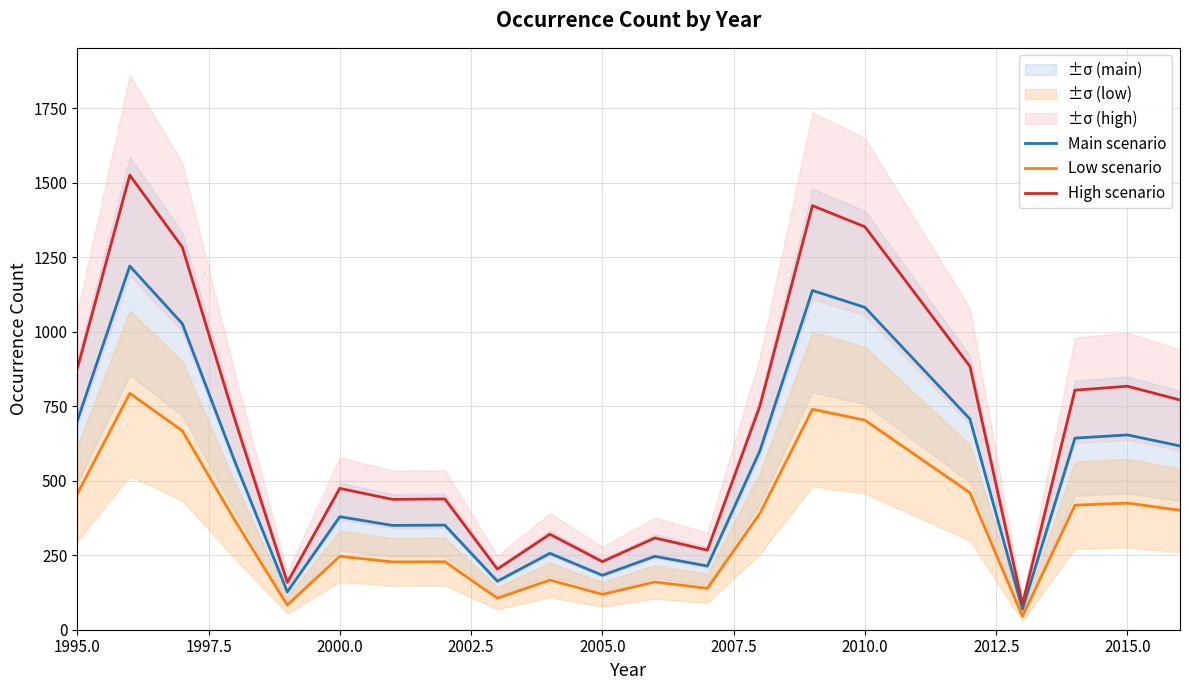

The value of Main scenario at 2000.0 is 379.3. True or false?

True